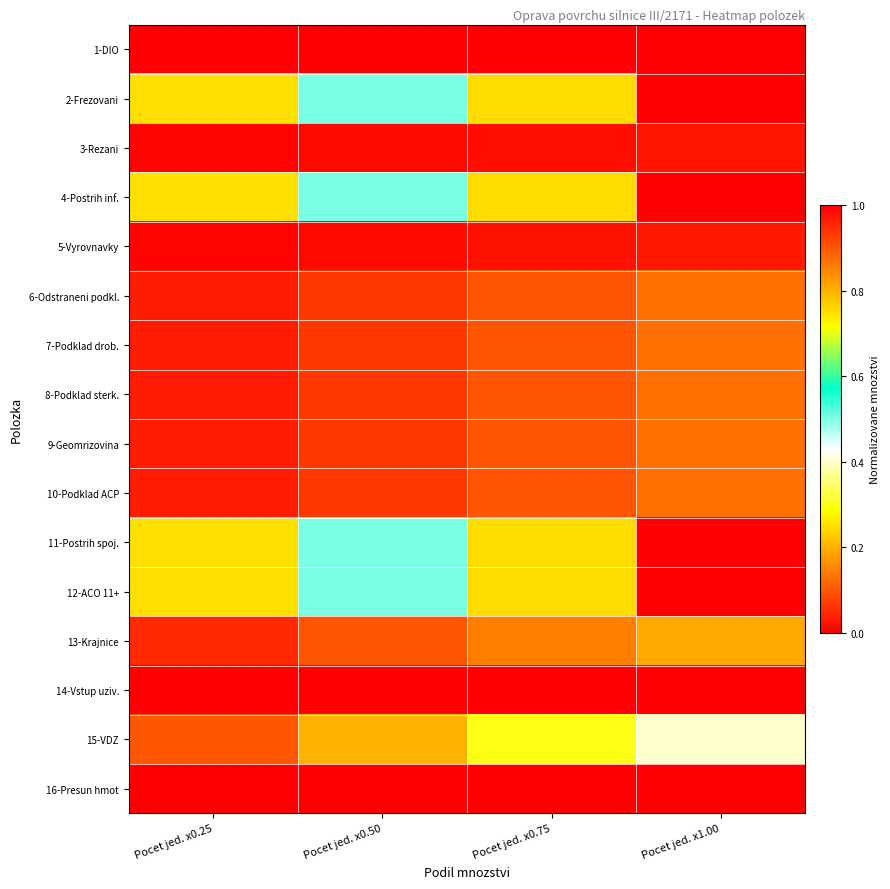

What is the total value across all series at Pocet jed. x1.00?

5.3